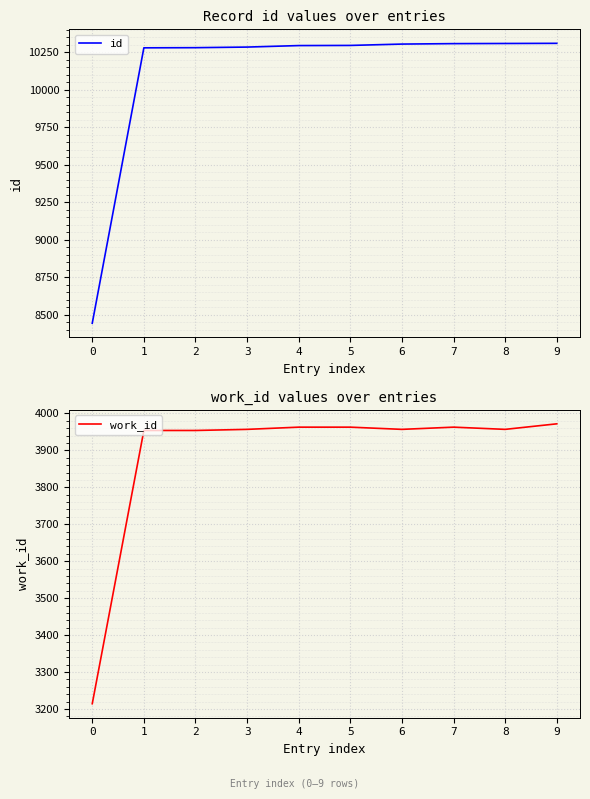

Rank the series at 6 from highest to lowest value.

id, work_id